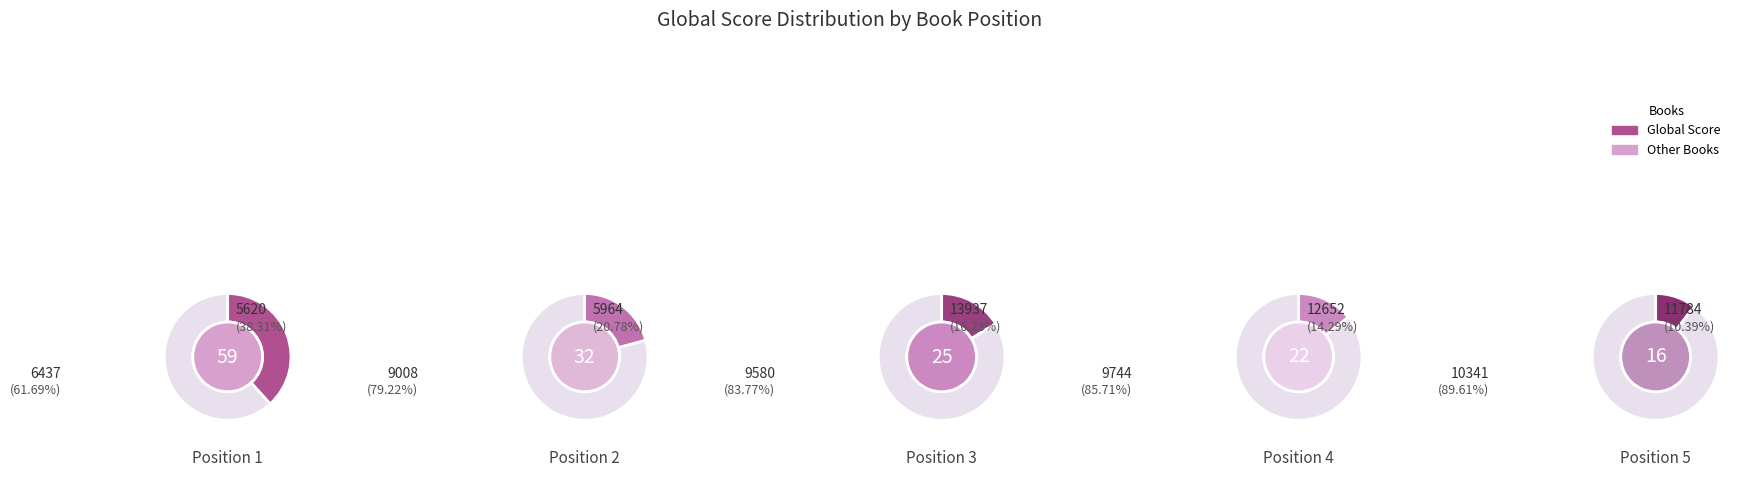

To the nearest percent, what is the difference between the largest and smallest slice percentages?

28%